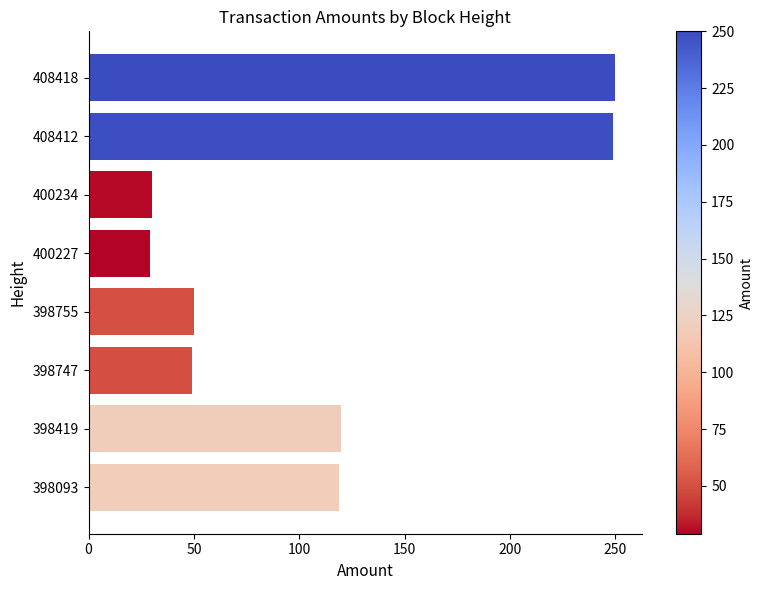

What is the greatest value displayed?

250